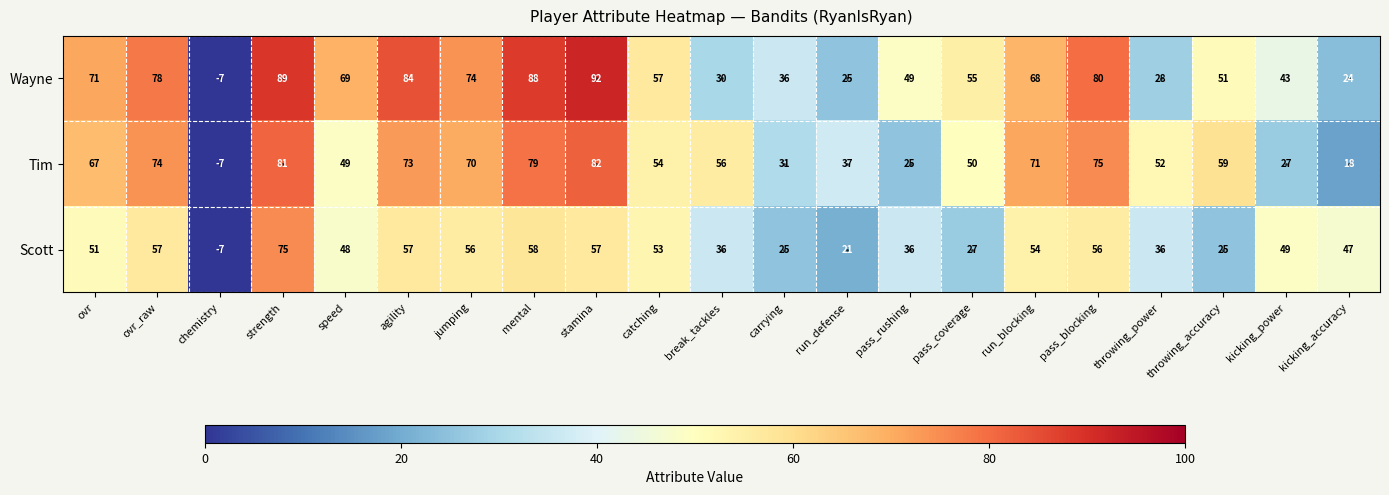

Read the Tim value at break_tackles.

56